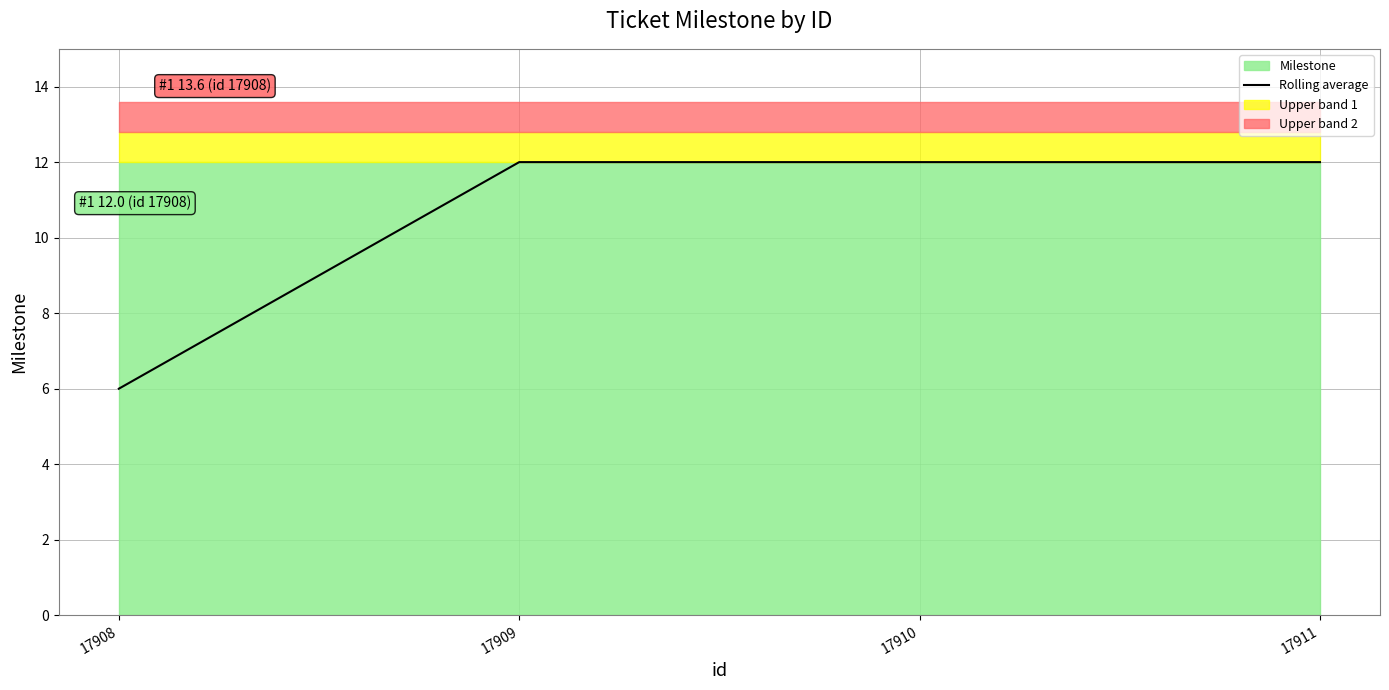

What is the change in value from 17908 to 17909?

+6